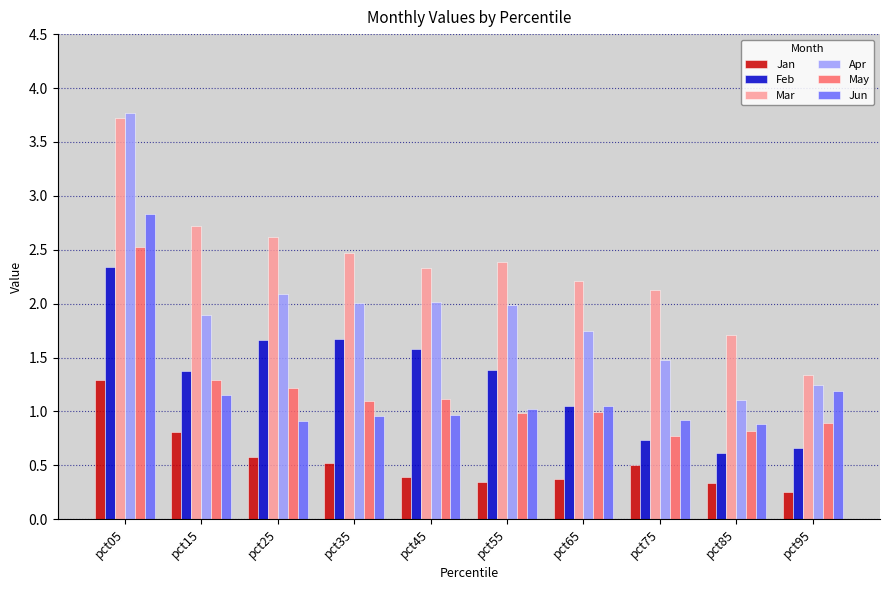

What is the total value across all series at pct75?

6.5